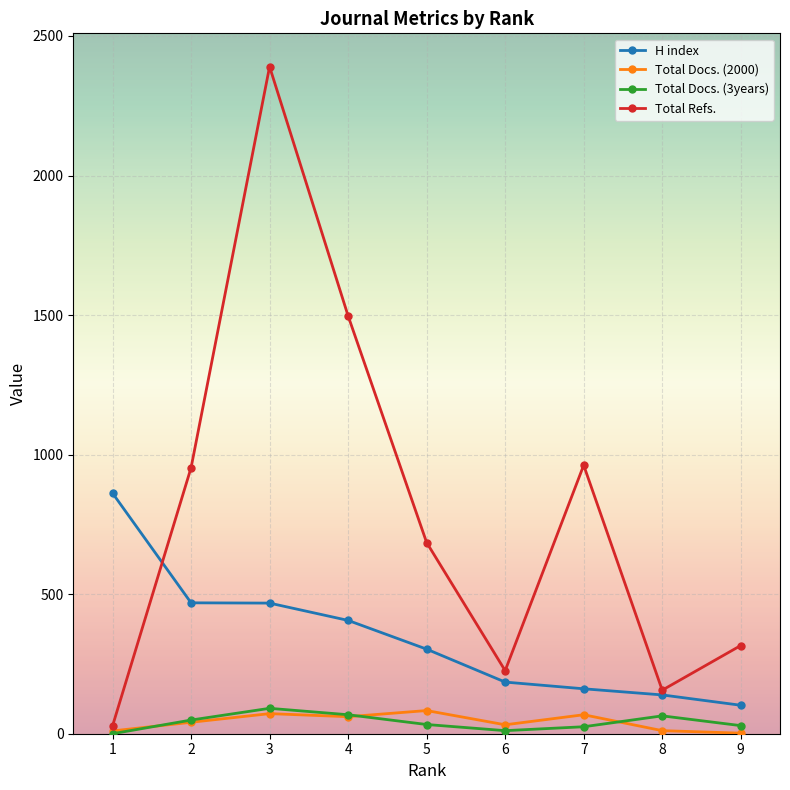

True or false: Total Docs. (3years) and Total Refs. intersect in this chart.

False